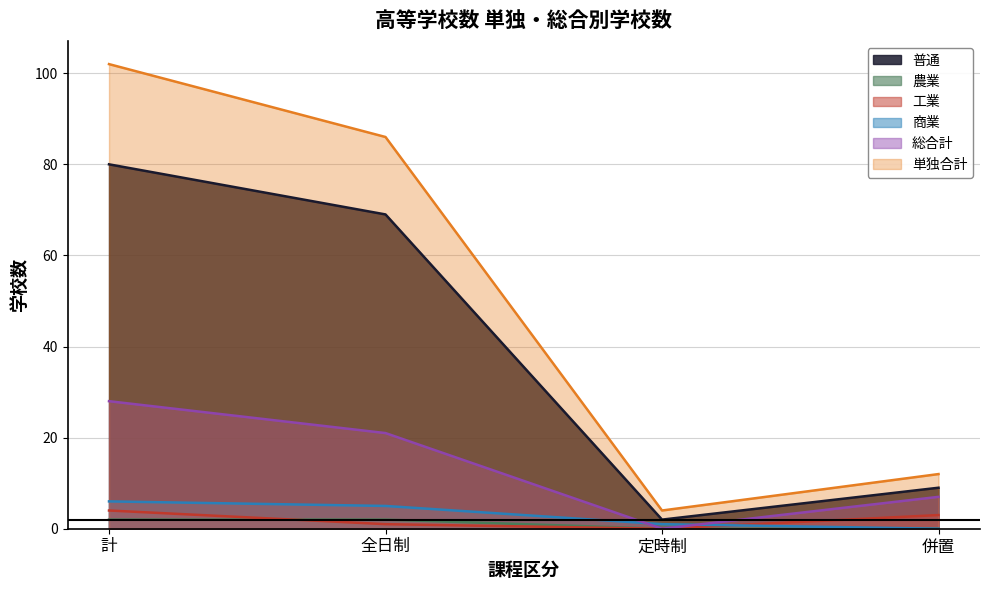

What is the total value across all series at 定時制?

7